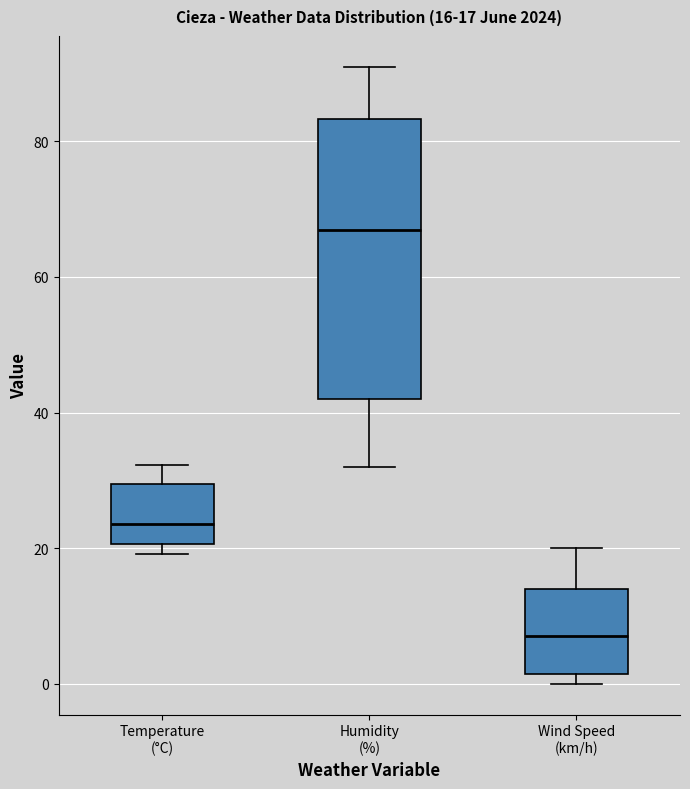

Which box is the tallest, from its lower edge to its upper edge?

Humidity (%)